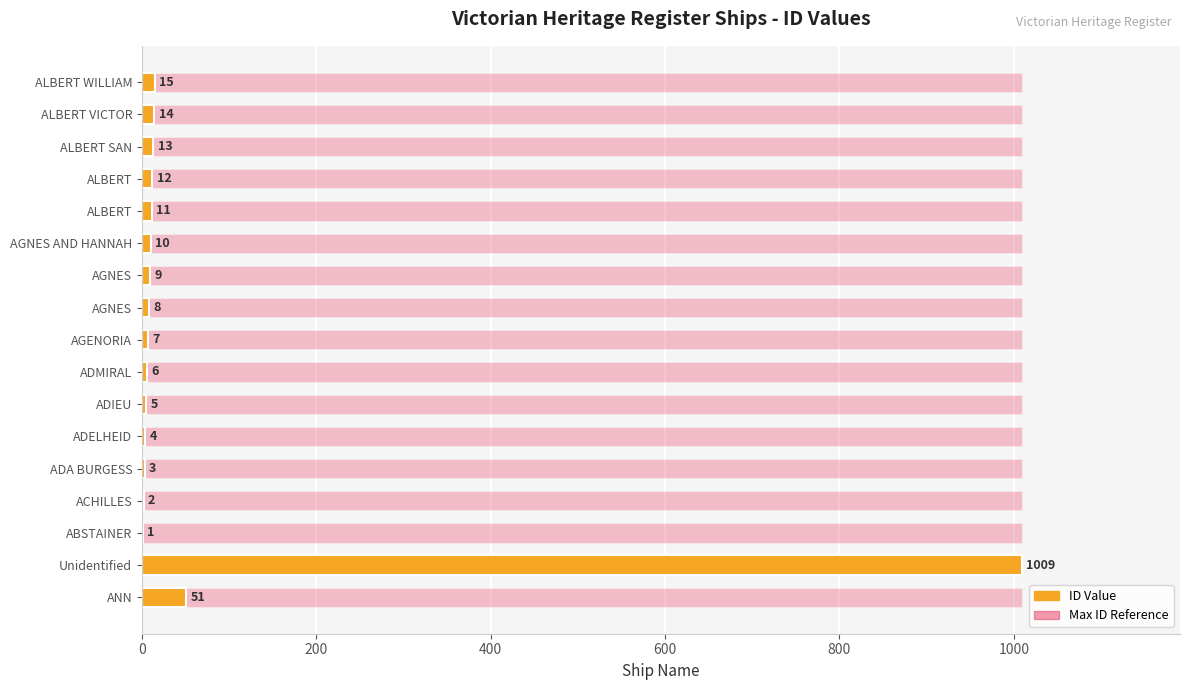

How many groups of bars are there?

17